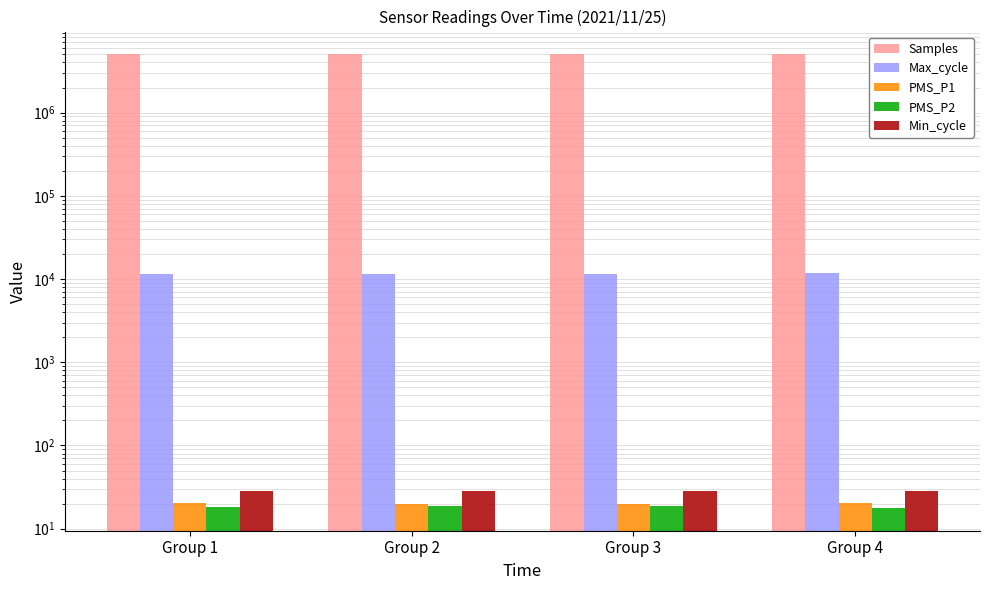

What is the lowest value of the Max_cycle series?

11568.8